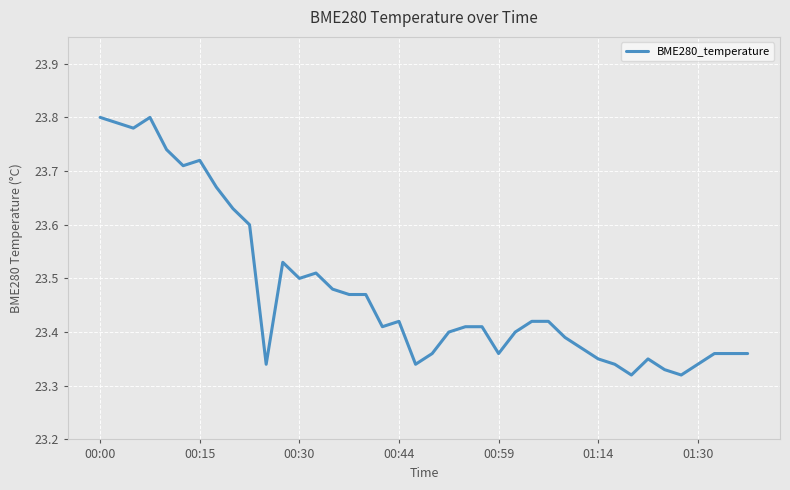

True or false: the data shows 32.8 at 01:14.

False